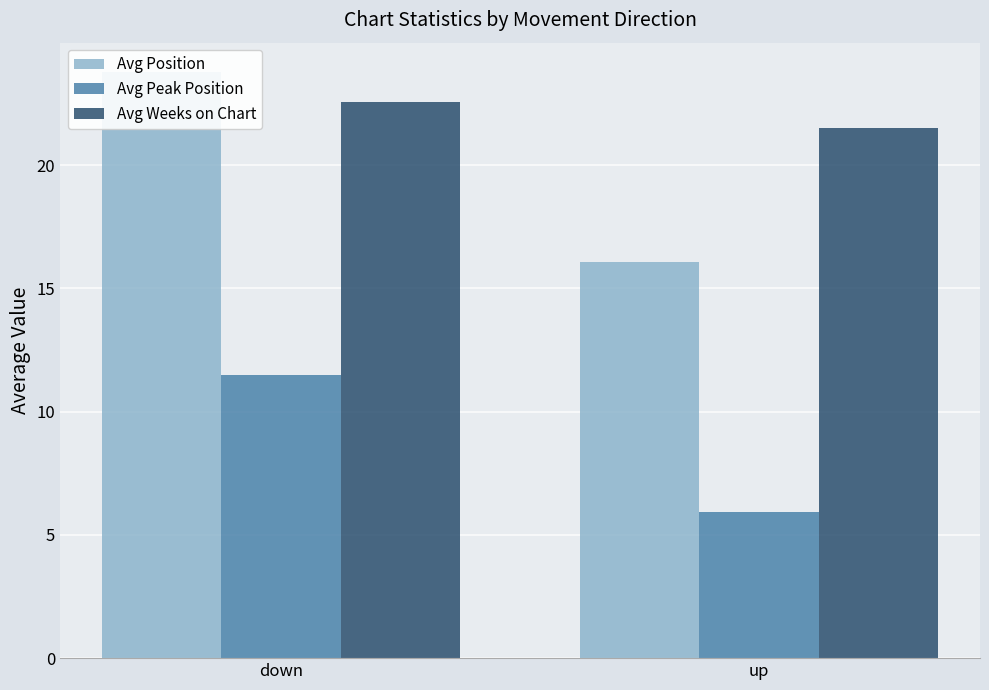

Which has a higher value, up or down?

down